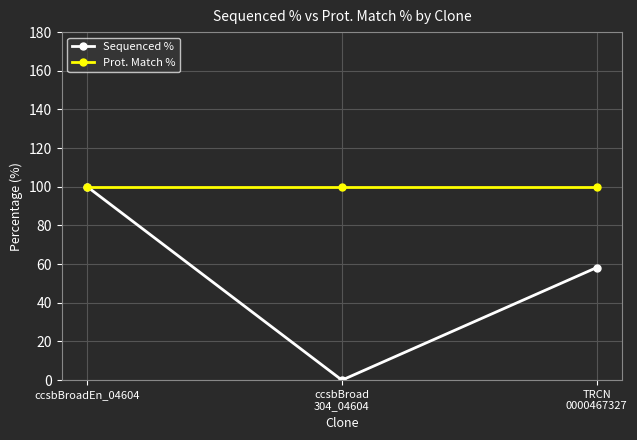

What is the sum of the Sequenced % values at ccsbBroad
304_04604 and TRCN
0000467327?

58.2